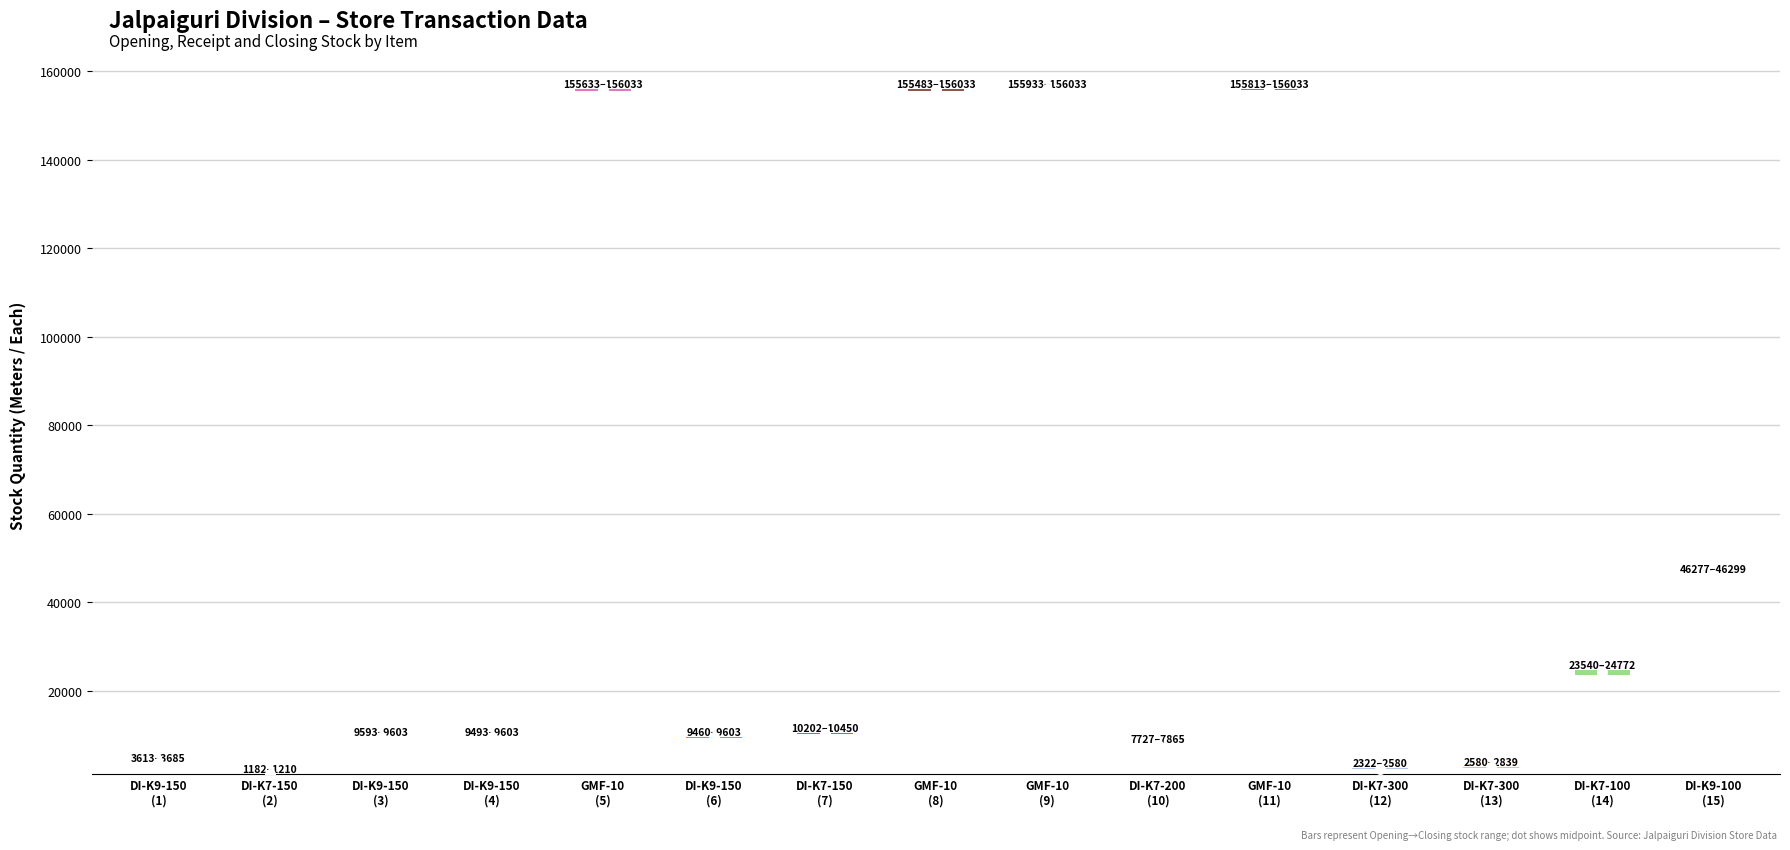

Reading left to right, list all the values displayed in this chart.

opening: 3613	1182	9593	9493	155633	9460	10202	155483	155933	7727	155813	2322	2580	23540	46277
receipt: 71	27	10	110	400	143	247	550	100	137	220	258	258	1232	22
closing: 3685	1210	9603	9603	156033	9603	10450	156033	156033	7865	156033	2580	2839	24772	46299